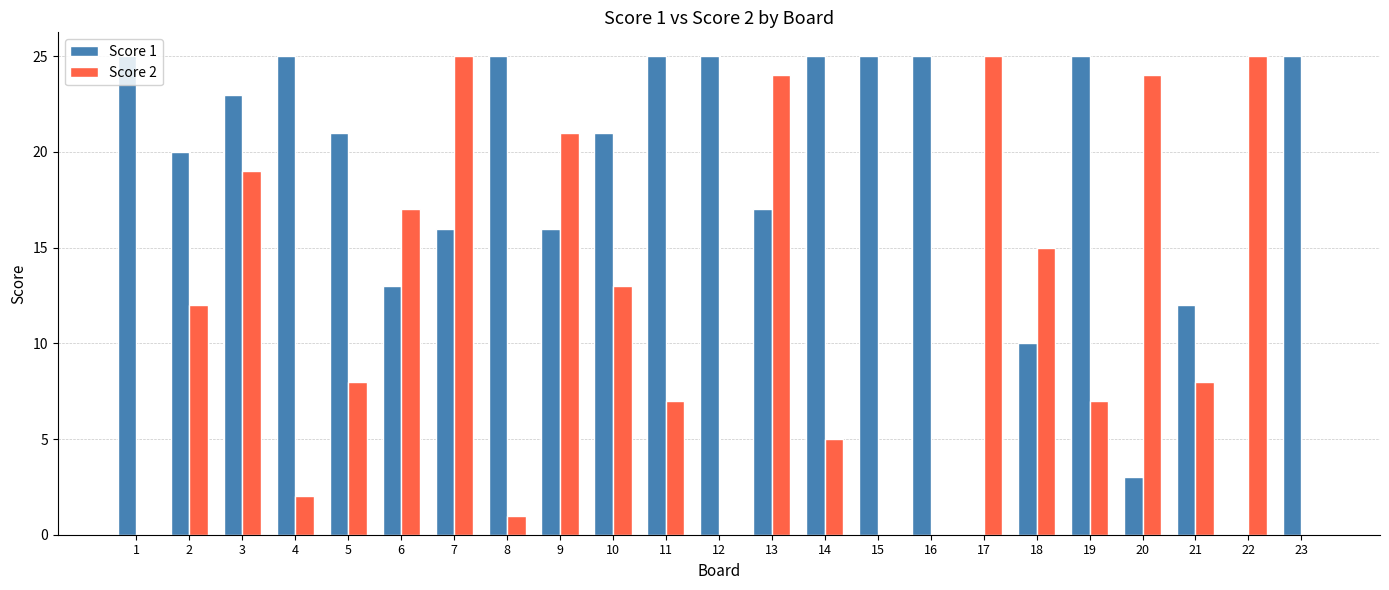

Reading left to right, list all the values displayed in this chart.

Score 1: 1=25	2=20	3=23	4=25	5=21	6=13	7=16	8=25	9=16	10=21	11=25	12=25	13=17	14=25	15=25	16=25	17=0	18=10	19=25	20=3	21=12	22=0	23=25
Score 2: 1=0	2=12	3=19	4=2	5=8	6=17	7=25	8=1	9=21	10=13	11=7	12=0	13=24	14=5	15=0	16=0	17=25	18=15	19=7	20=24	21=8	22=25	23=0